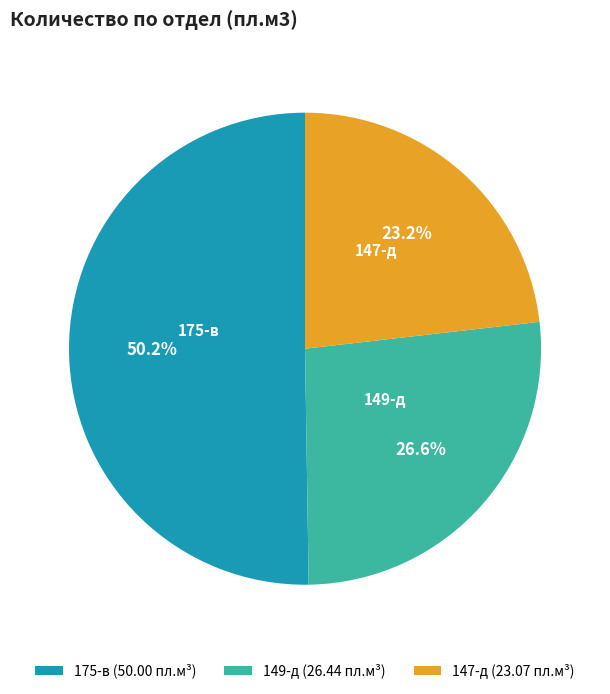

Is it true that 149-д is 27% of the pie?

True